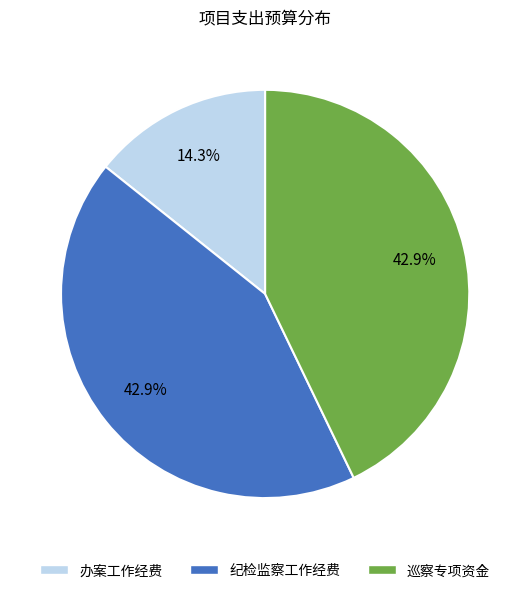

Combined, do 巡察专项资金 and 办案工作经费 account for over 50%?

Yes